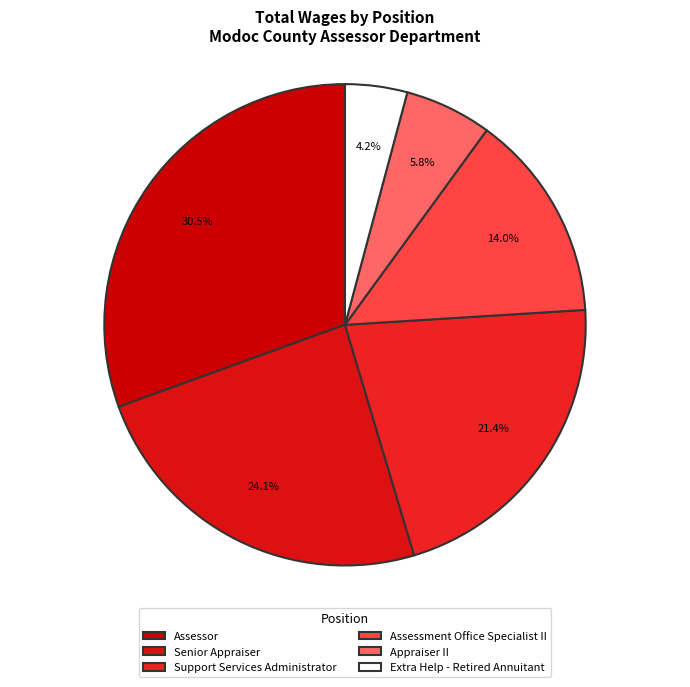

Rank the categories by value from highest to lowest.

Assessor, Senior Appraiser, Support Services Administrator, Assessment Office Specialist II, Appraiser II, Extra Help - Retired Annuitant